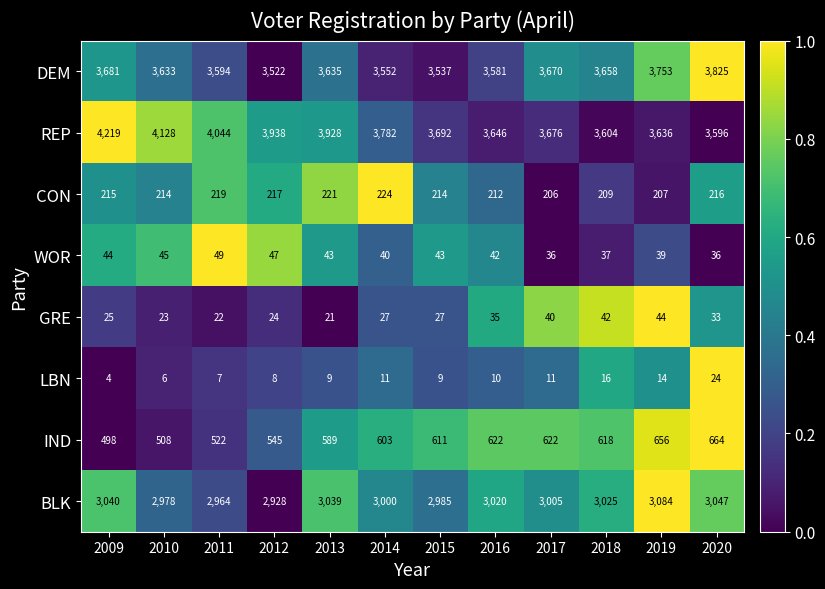

How many series are shown in this chart?

8